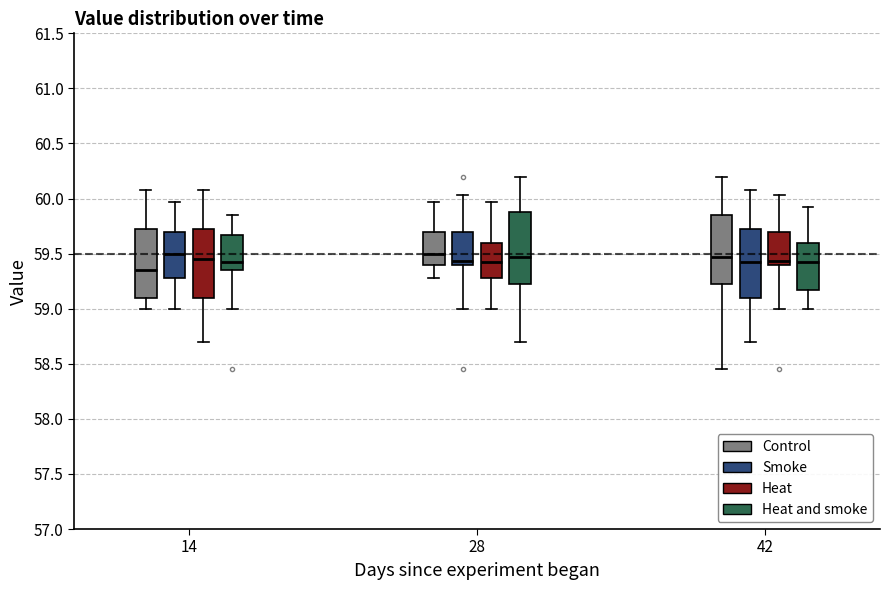

Reading left to right, transcribe this box plot: for each box, give where its median line is, the range the box spans, and where its two whiskers end, as read against the y-axis. The values are not printed on the chart, so give them approximately, as read against the axis.

14 (Control): median 59.35, box 59.10 to 59.70, whiskers 59.00 to 60.10
14 (Smoke): median 59.50, box 59.30 to 59.70, whiskers 59.00 to 59.95
14 (Heat): median 59.45, box 59.10 to 59.70, whiskers 58.70 to 60.10
14 (Heat and smoke): median 59.40, box 59.35 to 59.65, whiskers 59.00 to 59.85
28 (Control): median 59.50, box 59.40 to 59.70, whiskers 59.30 to 59.95
28 (Smoke): median 59.45, box 59.40 to 59.70, whiskers 59.00 to 60.05
28 (Heat): median 59.40, box 59.30 to 59.60, whiskers 59.00 to 59.95
28 (Heat and smoke): median 59.45, box 59.20 to 59.90, whiskers 58.70 to 60.20
42 (Control): median 59.45, box 59.20 to 59.85, whiskers 58.45 to 60.20
42 (Smoke): median 59.40, box 59.10 to 59.70, whiskers 58.70 to 60.10
42 (Heat): median 59.45, box 59.40 to 59.70, whiskers 59.00 to 60.05
42 (Heat and smoke): median 59.40, box 59.15 to 59.60, whiskers 59.00 to 59.90